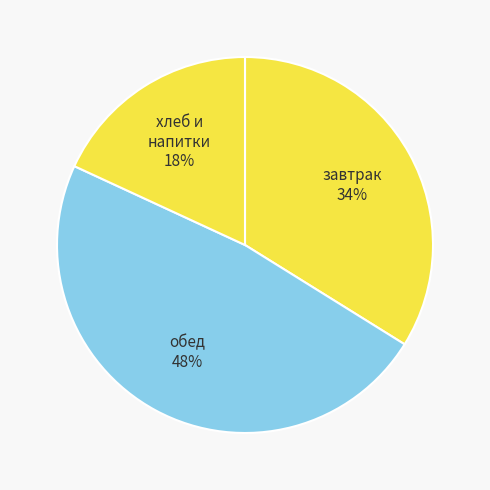

Combined, do завтрак and хлеб и напитки account for over 50%?

Yes